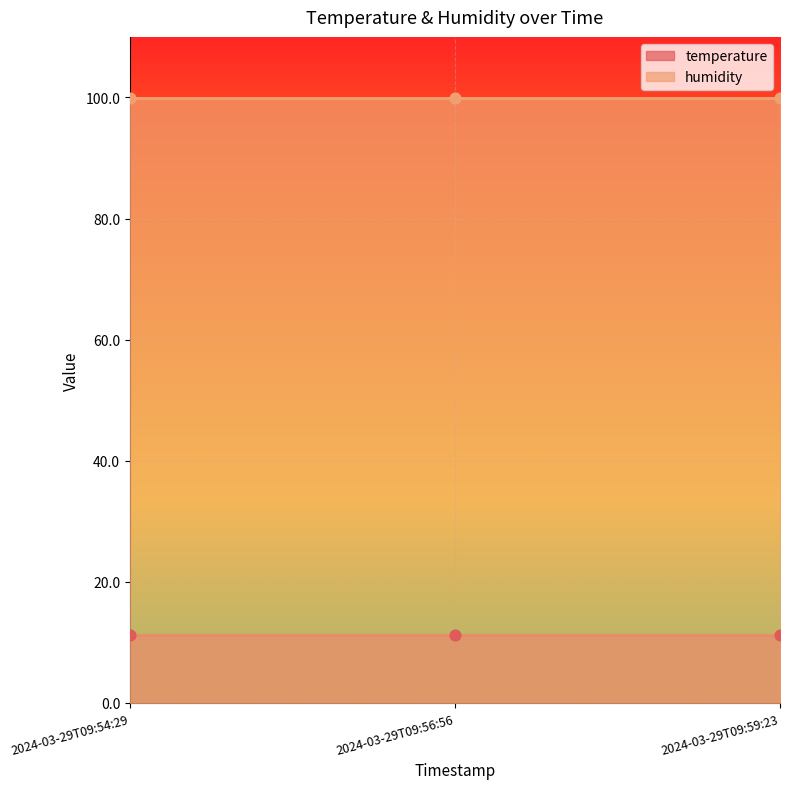

Is the value of temperature at 2024-03-29T09:54:29 greater than the value of humidity at 2024-03-29T09:56:56?

No